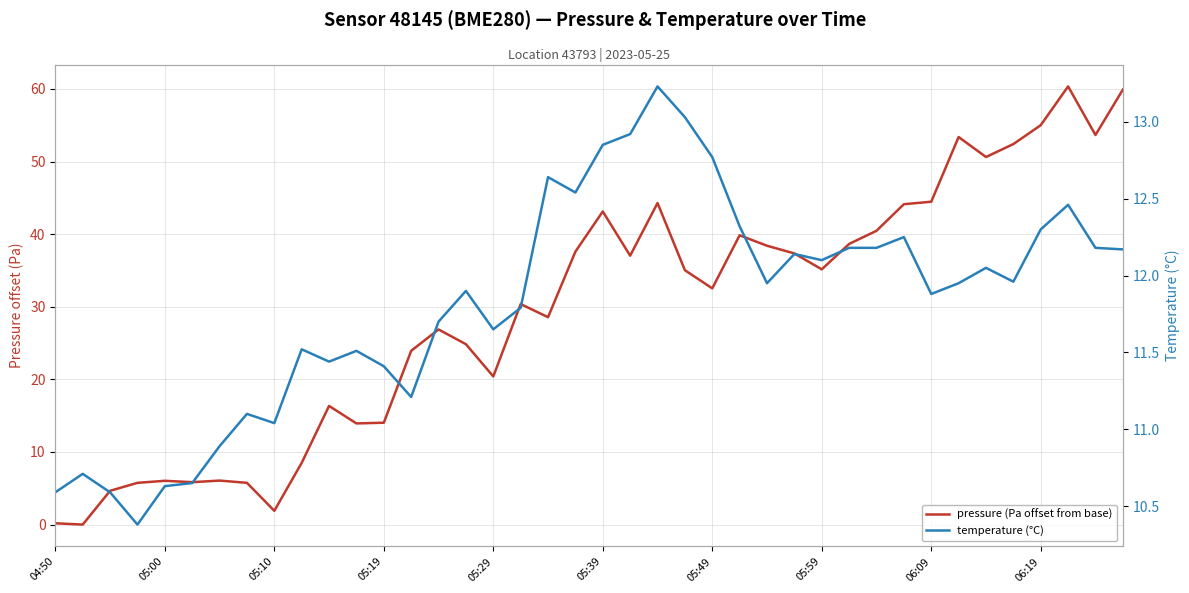

Reading right to left, list all the values displayed in this chart.

pressure (Pa offset from base): 59.9	53.6	60.3	55.0	52.4	50.6	53.4	44.5	44.1	40.5	38.6	35.1	37.3	38.4	39.8	32.5	35.0	44.3	37.0	43.1	37.6	28.6	30.4	20.4	24.8	26.9	23.9	14.0	13.9	16.3	8.5	1.9	5.8	6.1	5.8	6.0	5.8	4.6	0.0	0.2
temperature (°C): 12.2	12.2	12.5	12.3	12.0	12.1	11.9	11.9	12.2	12.2	12.2	12.1	12.1	11.9	12.3	12.8	13.0	13.2	12.9	12.8	12.5	12.6	11.8	11.7	11.9	11.7	11.2	11.4	11.5	11.4	11.5	11.0	11.1	10.9	10.7	10.6	10.4	10.6	10.7	10.6